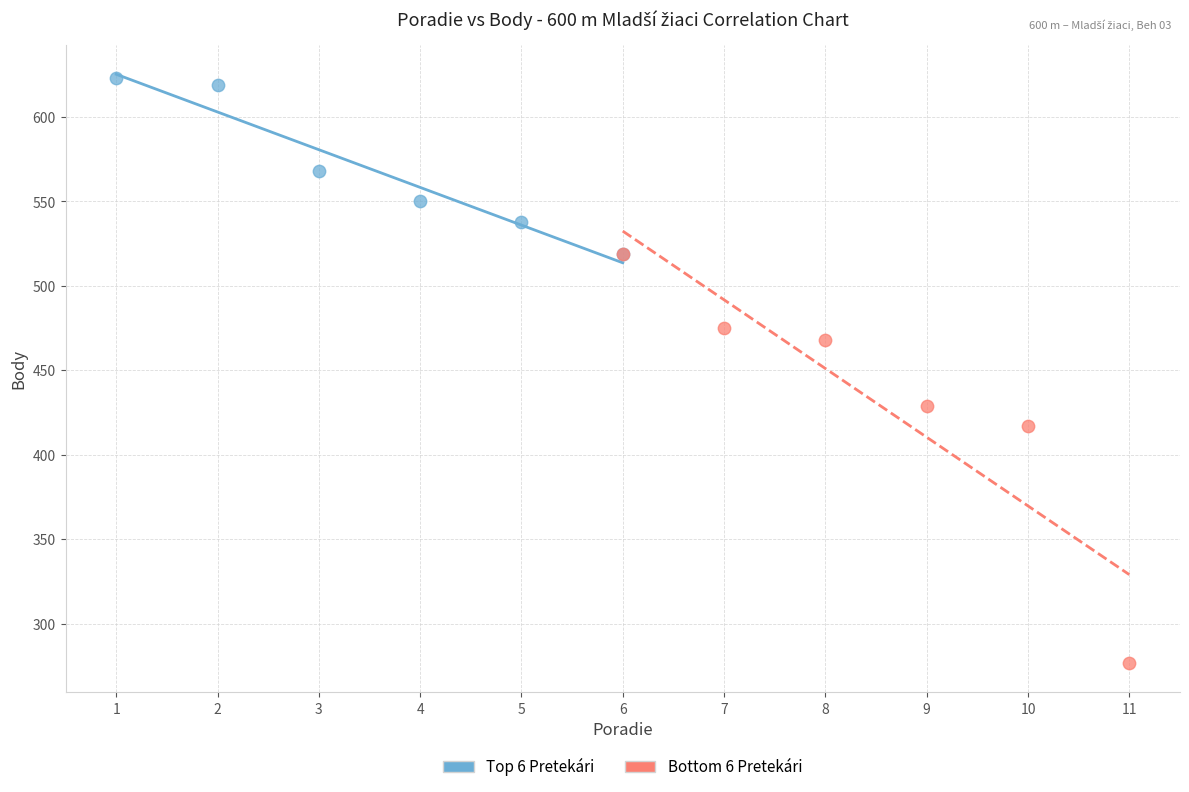

Which series has the widest spread of Y values?

Bottom 6 Pretekári